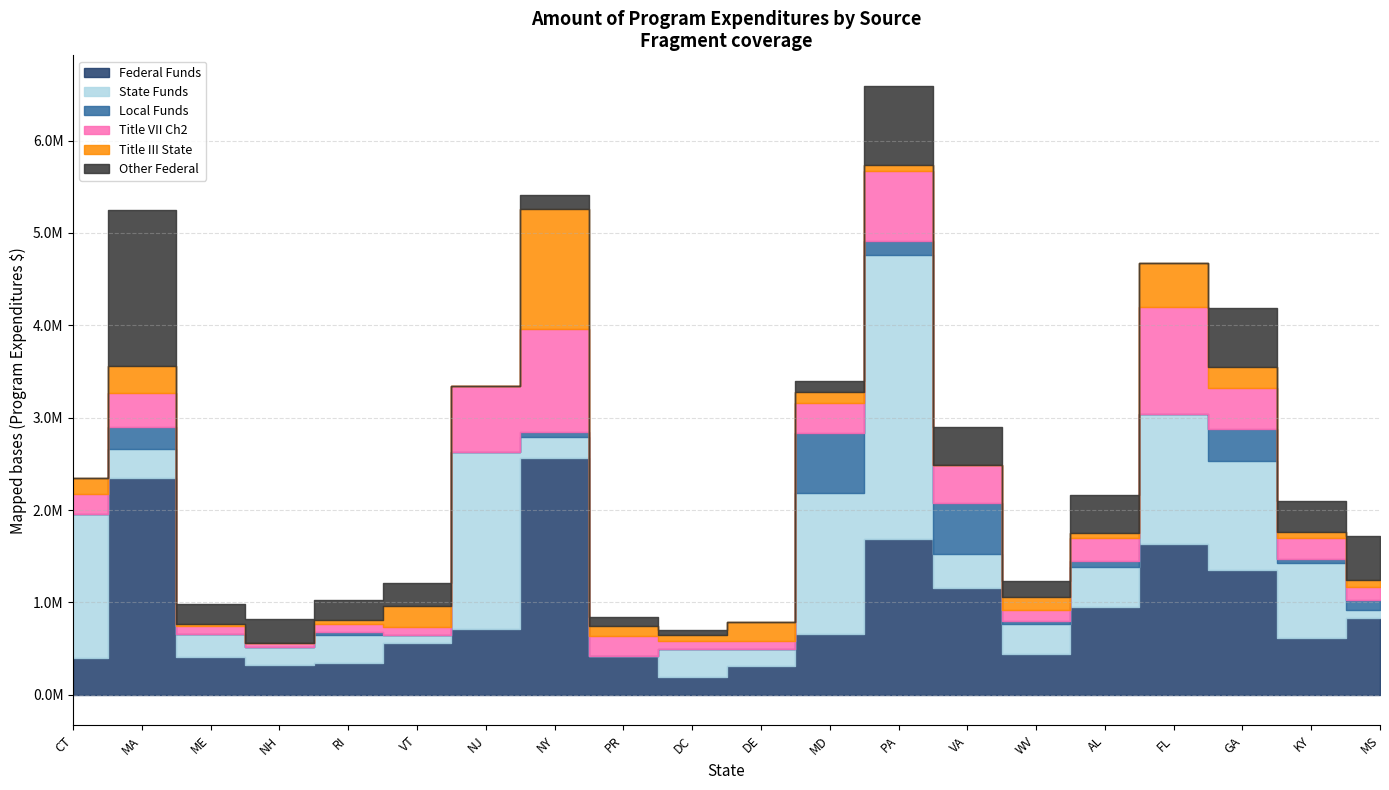

What is the total value across all series at ME?

980605